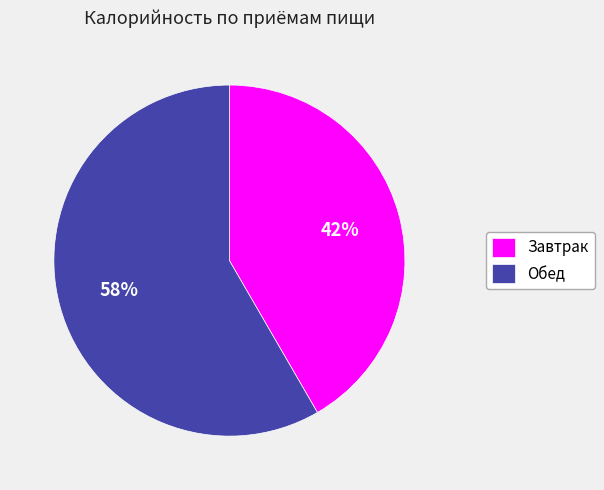

Is the sum of Завтрак and Обед greater than half?

Yes